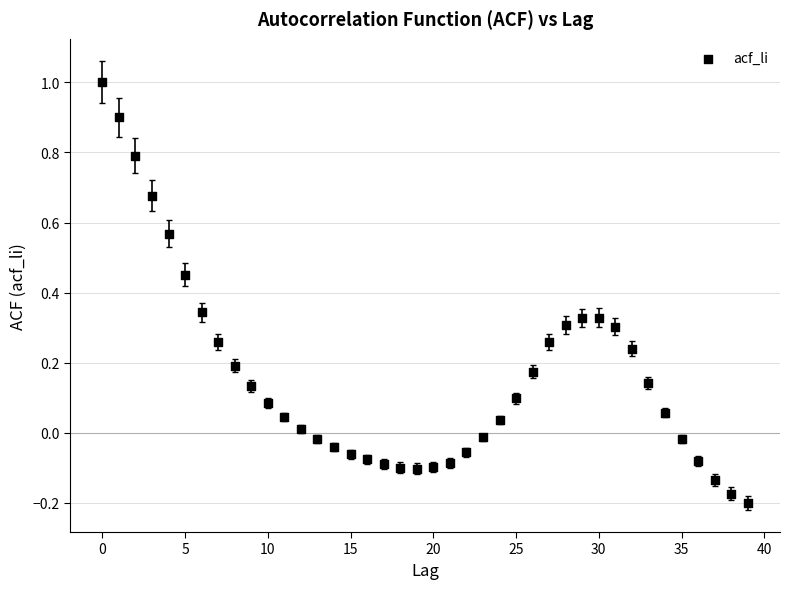

What is the range of Y values (max minus min)?

1.2